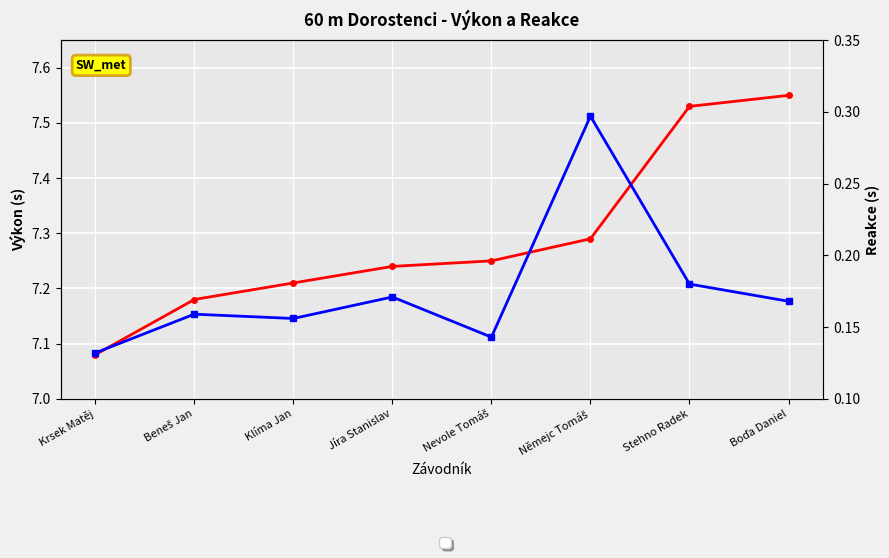

Which series has the largest total across all categories?

Výkon